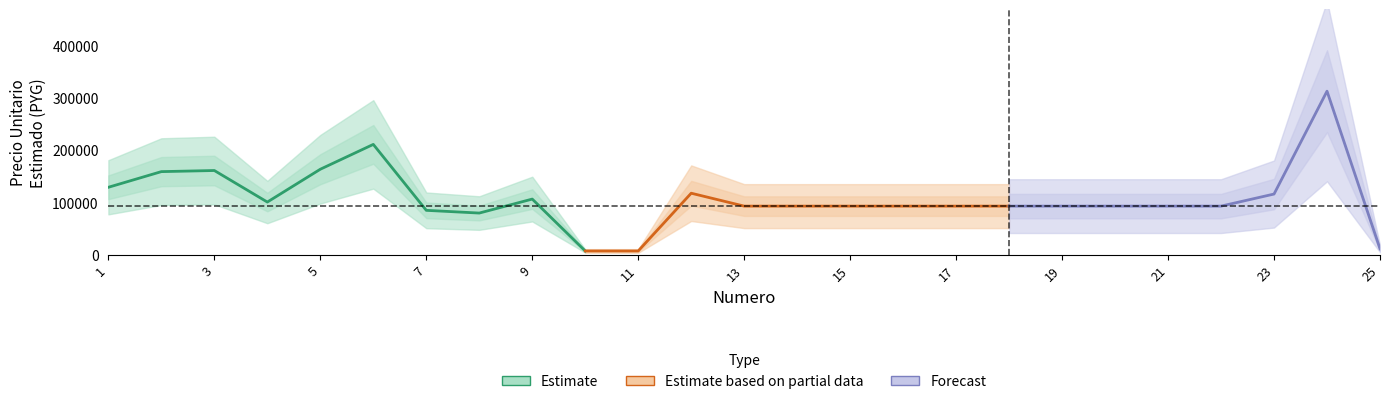

How many data points does each series have?

25